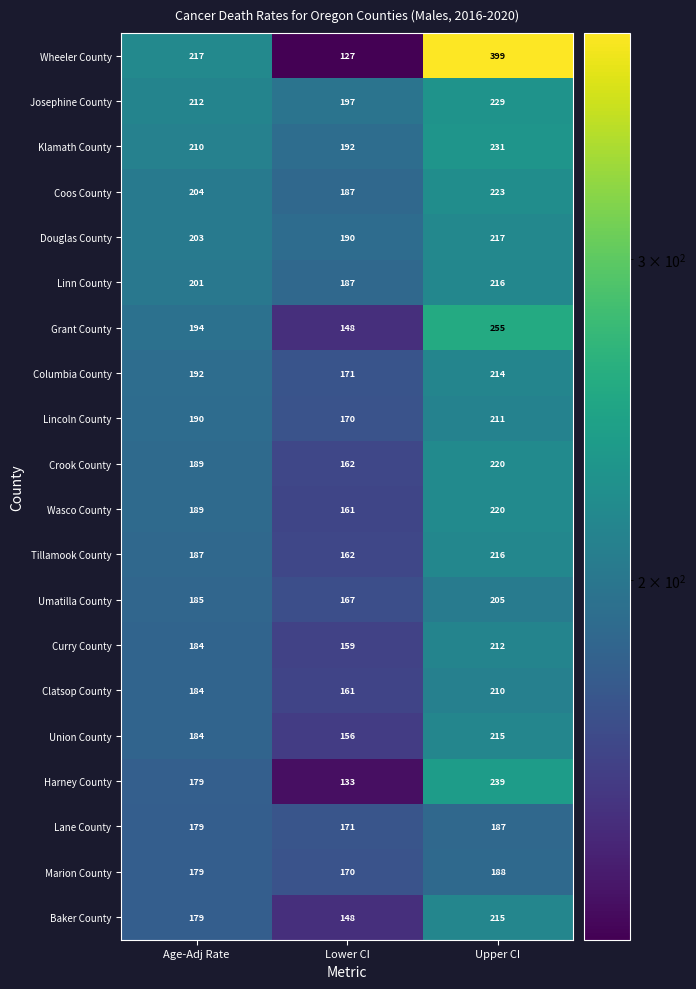

Which series has the largest total across all categories?

Wheeler County